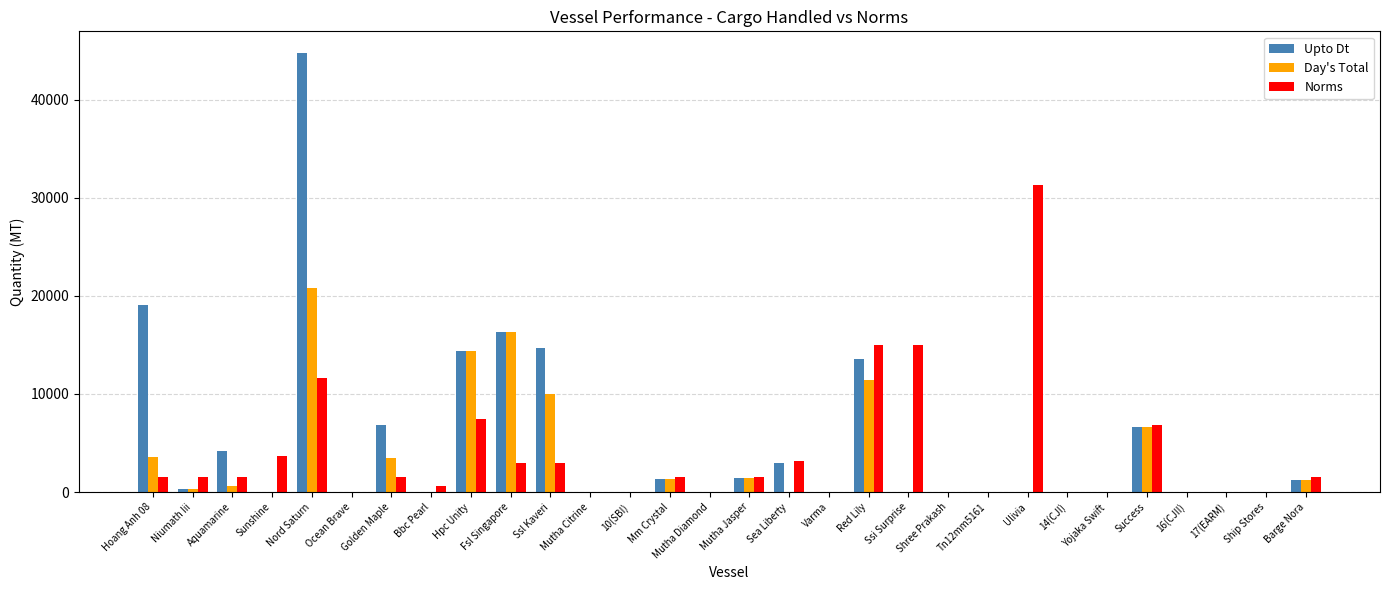

Is the value of Norms at Ssl Kaveri greater than the value of Day's Total at Ssl Kaveri?

No